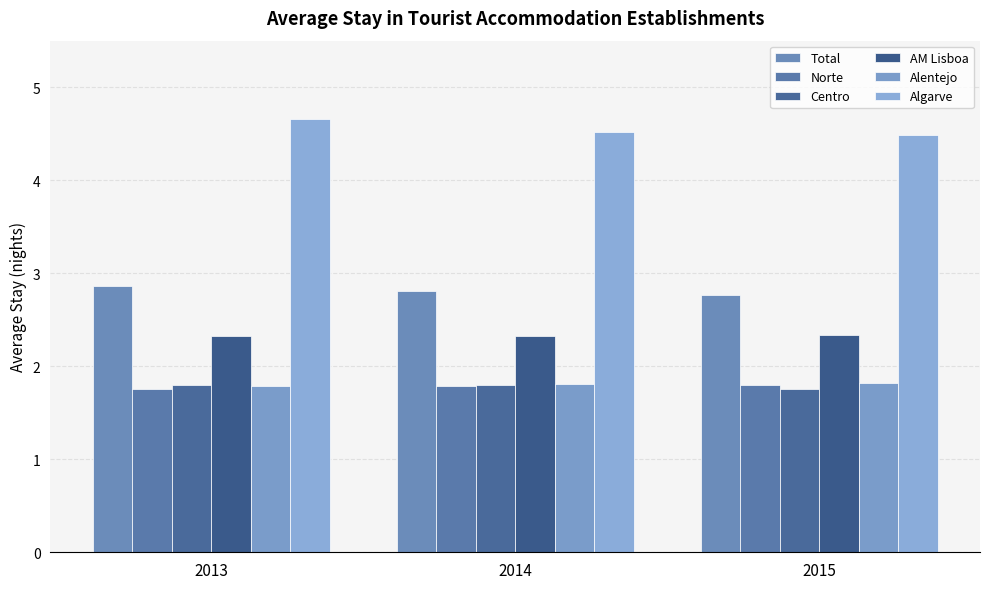

How many bars are there in total?

18